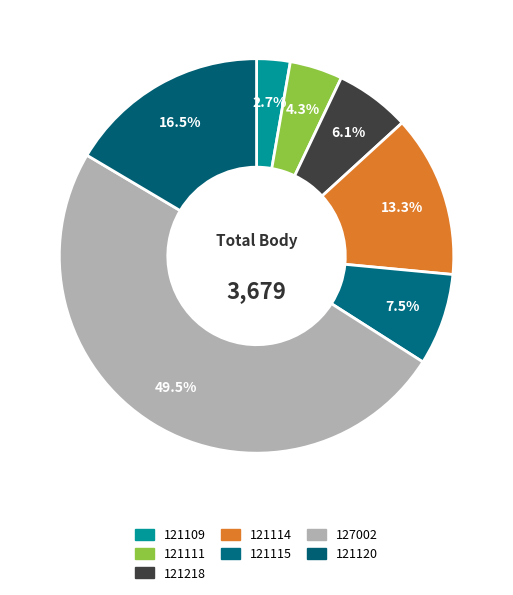

To the nearest percent, what is the average slice percentage?

14%